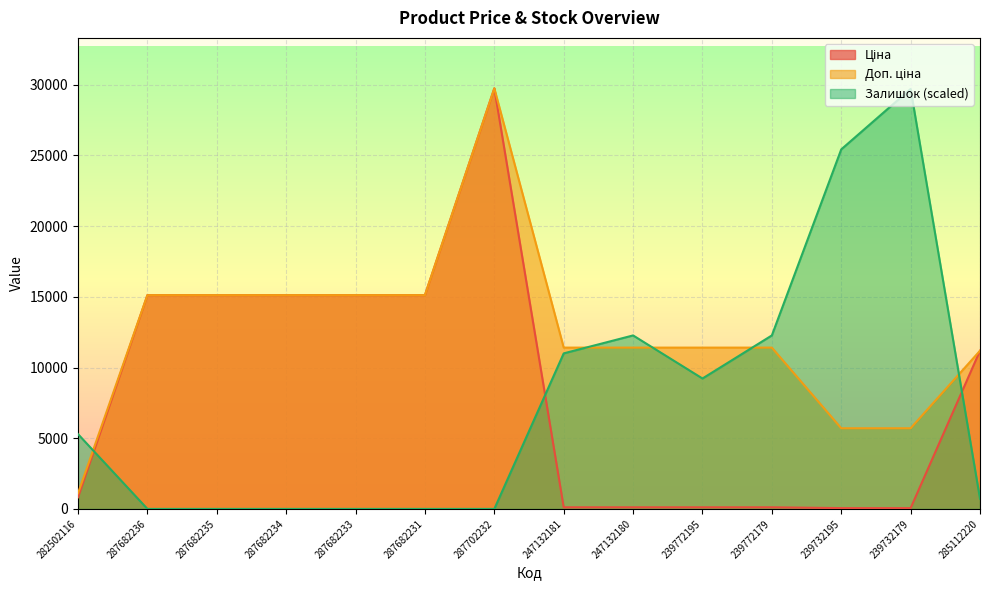

Is the value of Ціна at 247132181 greater than the value of Залишок at 287682235?

Yes